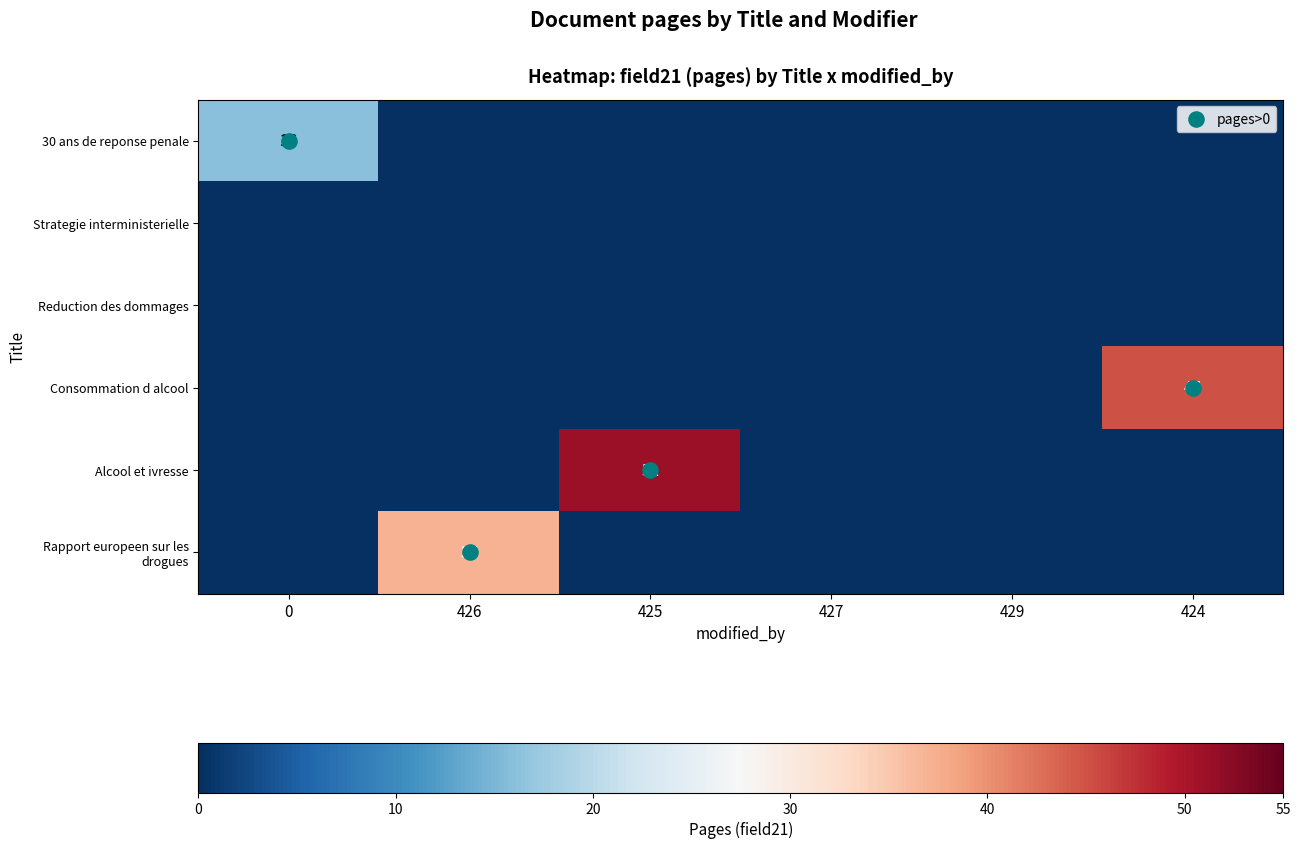

How many distinct data groups are displayed?

6